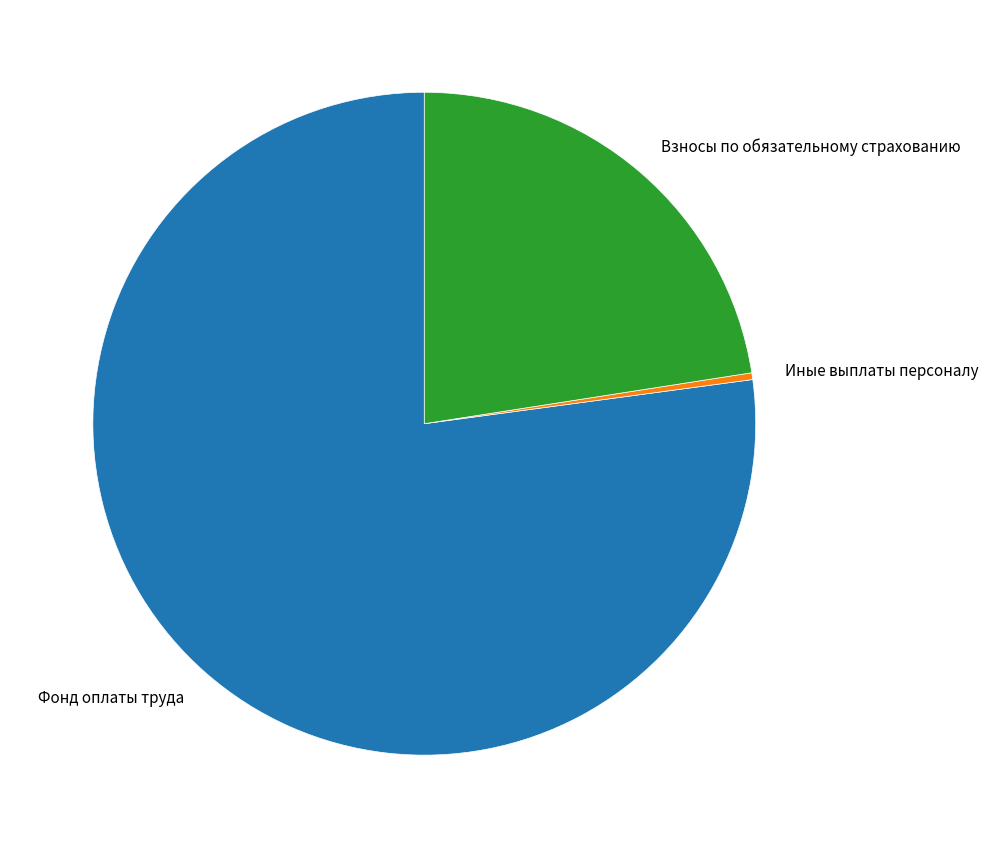

Is the sum of Фонд оплаты труда and Взносы по обязательному страхованию greater than half?

Yes